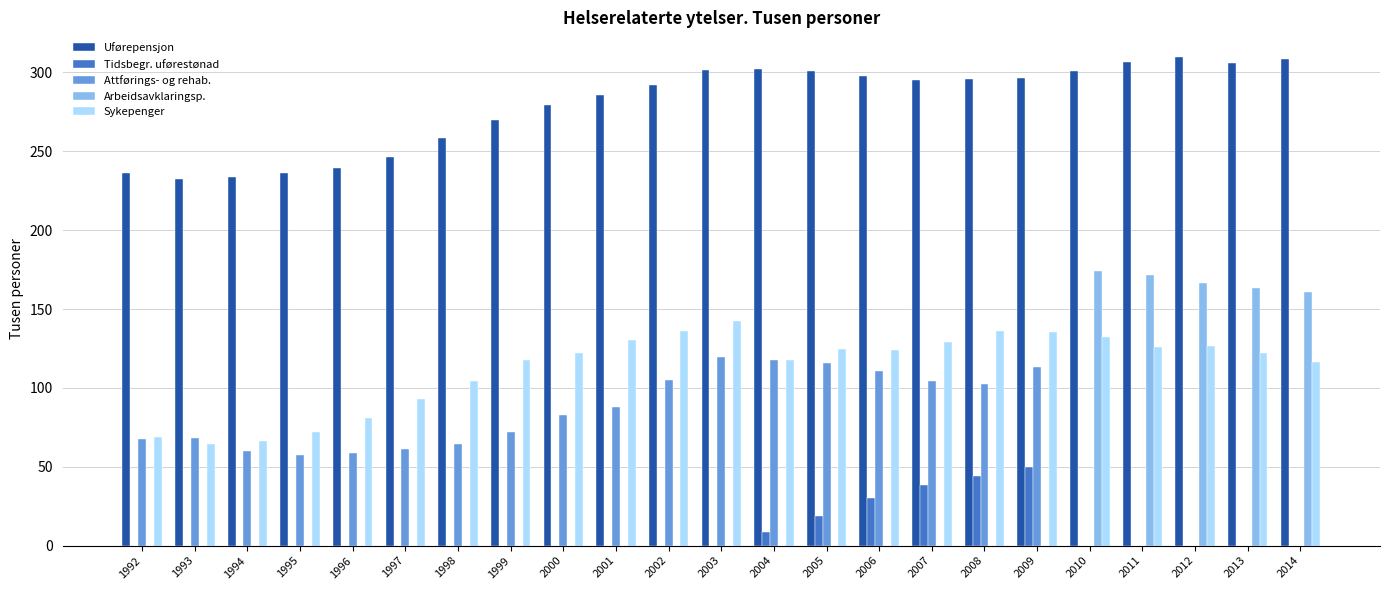

What is the sum of the Tidsbegr. uførestønad values at 2007 and 1995?

38.7